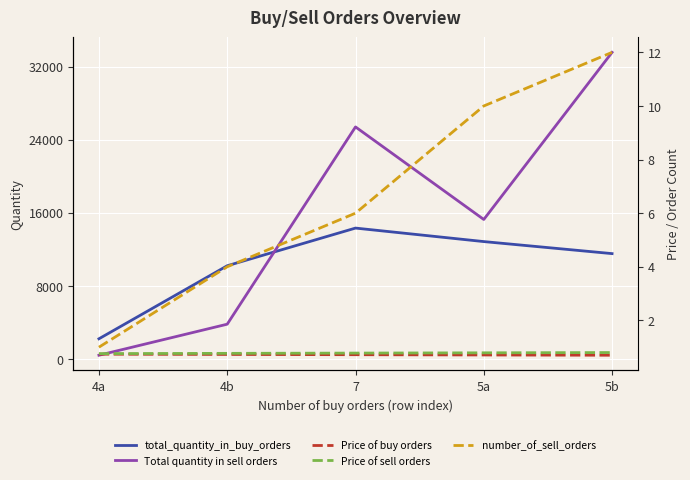

What is the label of the 2nd point from the left?

4b